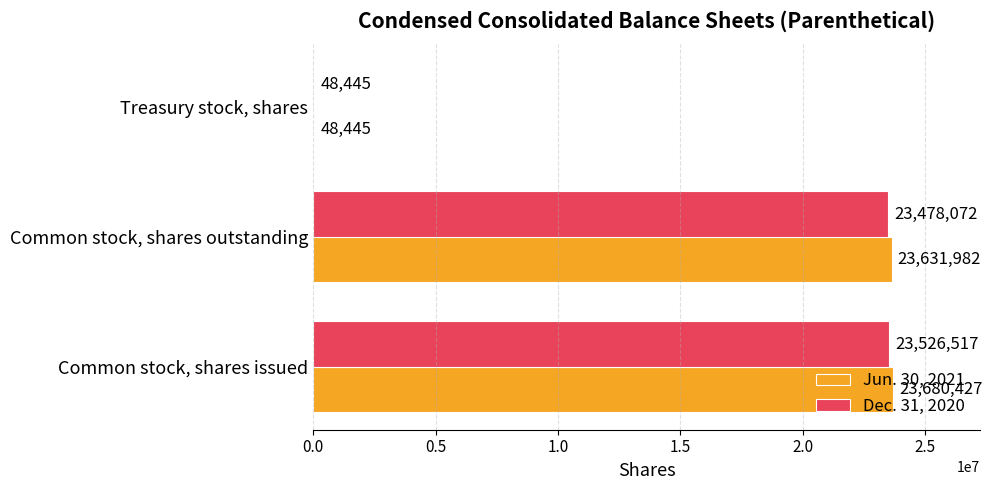

Is it true that Jun. 30, 2021 equals 23631982 at Common stock, shares outstanding?

True